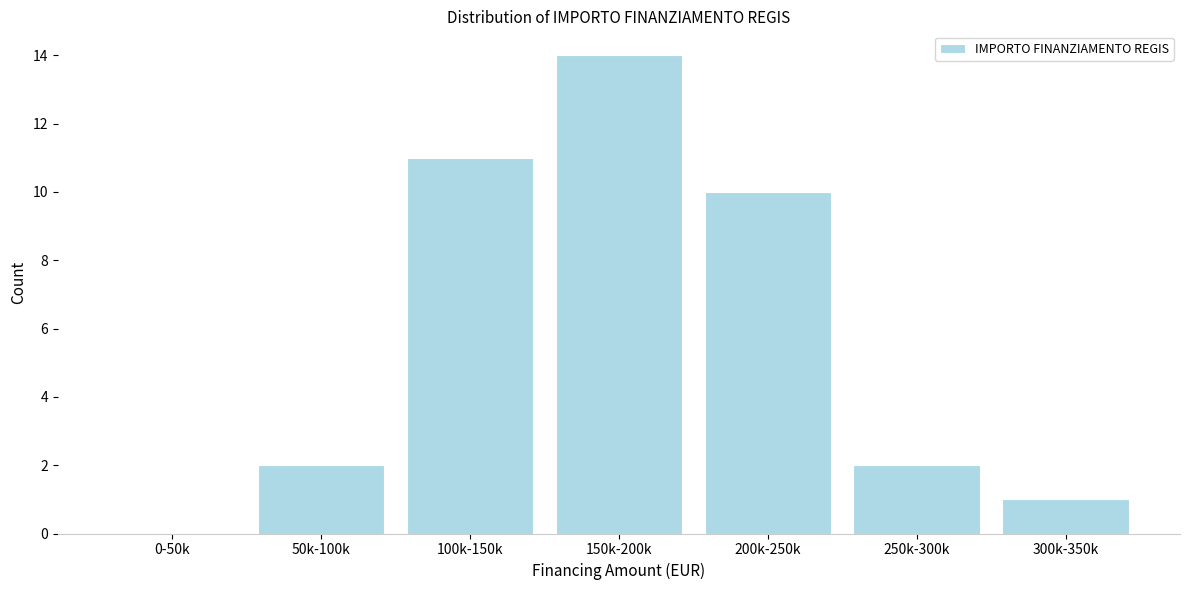

Reading right to left, extract all data points from this chart.

300k-350k=1	250k-300k=2	200k-250k=10	150k-200k=14	100k-150k=11	50k-100k=2	0-50k=0